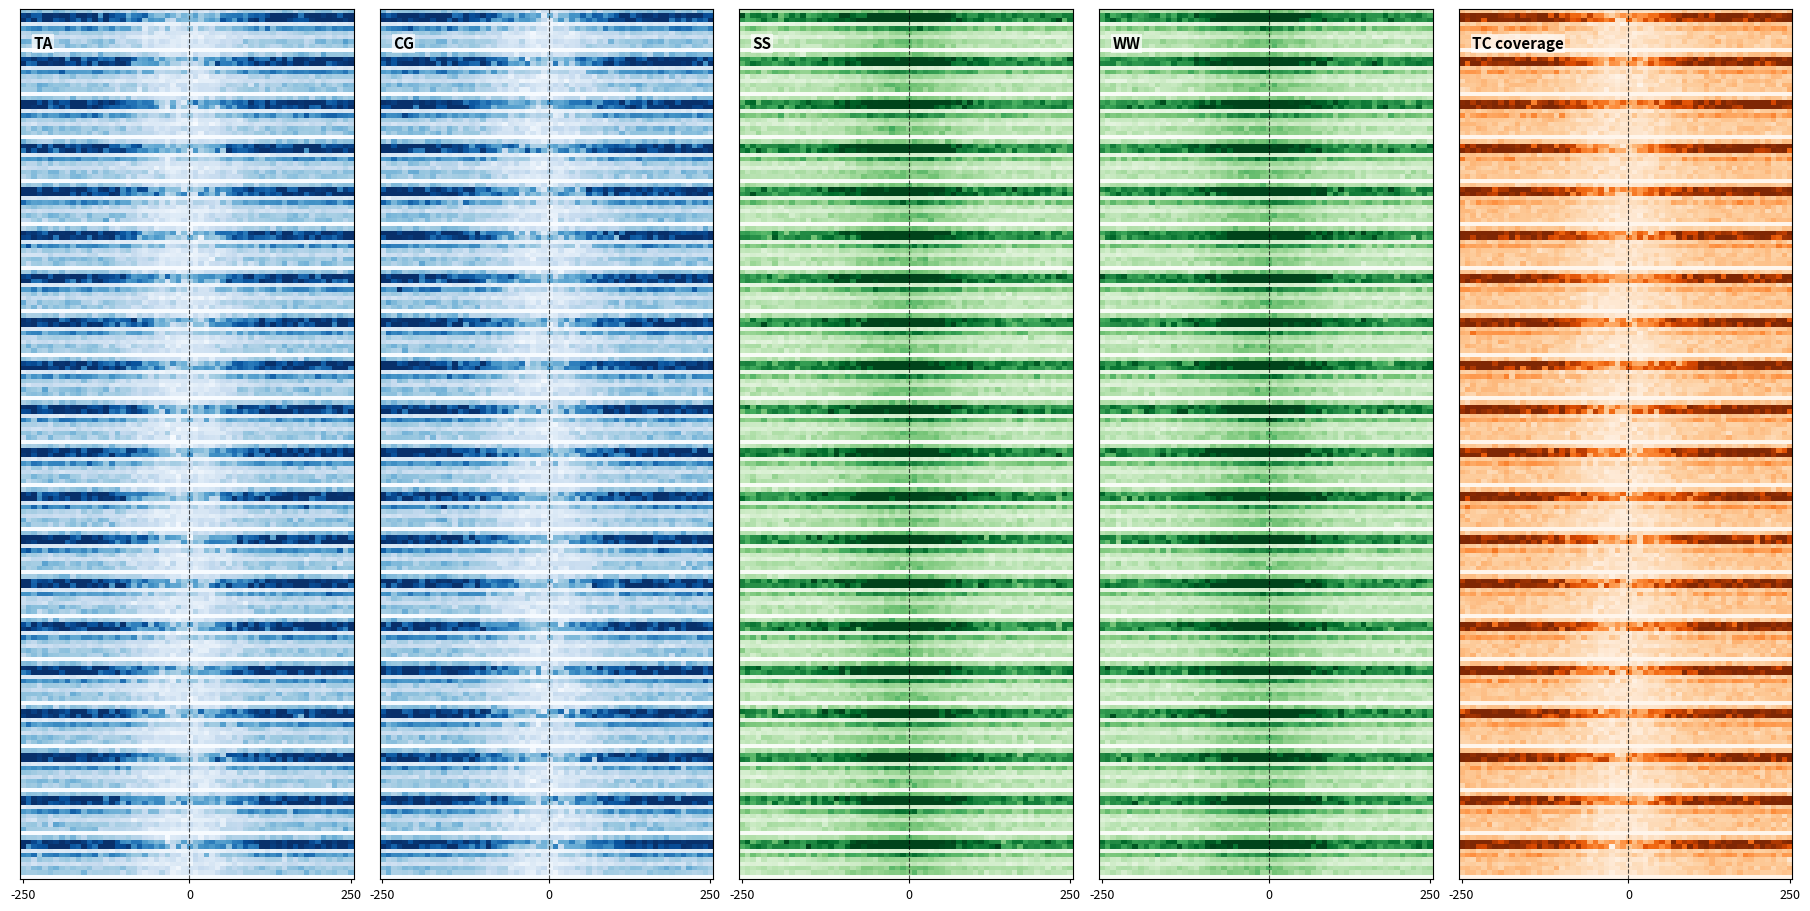

What is the maximum value shown in the chart?

855